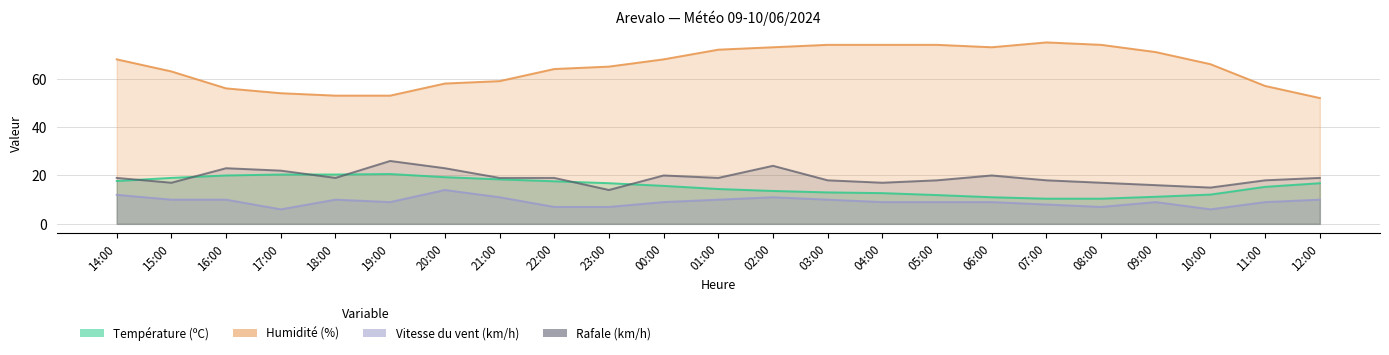

What is the sum of the Rafale (km/h) values at 22:00 and 01:00?

38.0